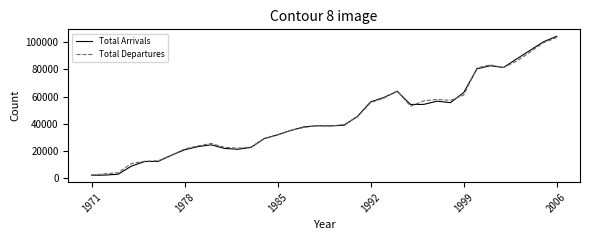

Which series has the largest range (max minus min)?

Total Arrivals